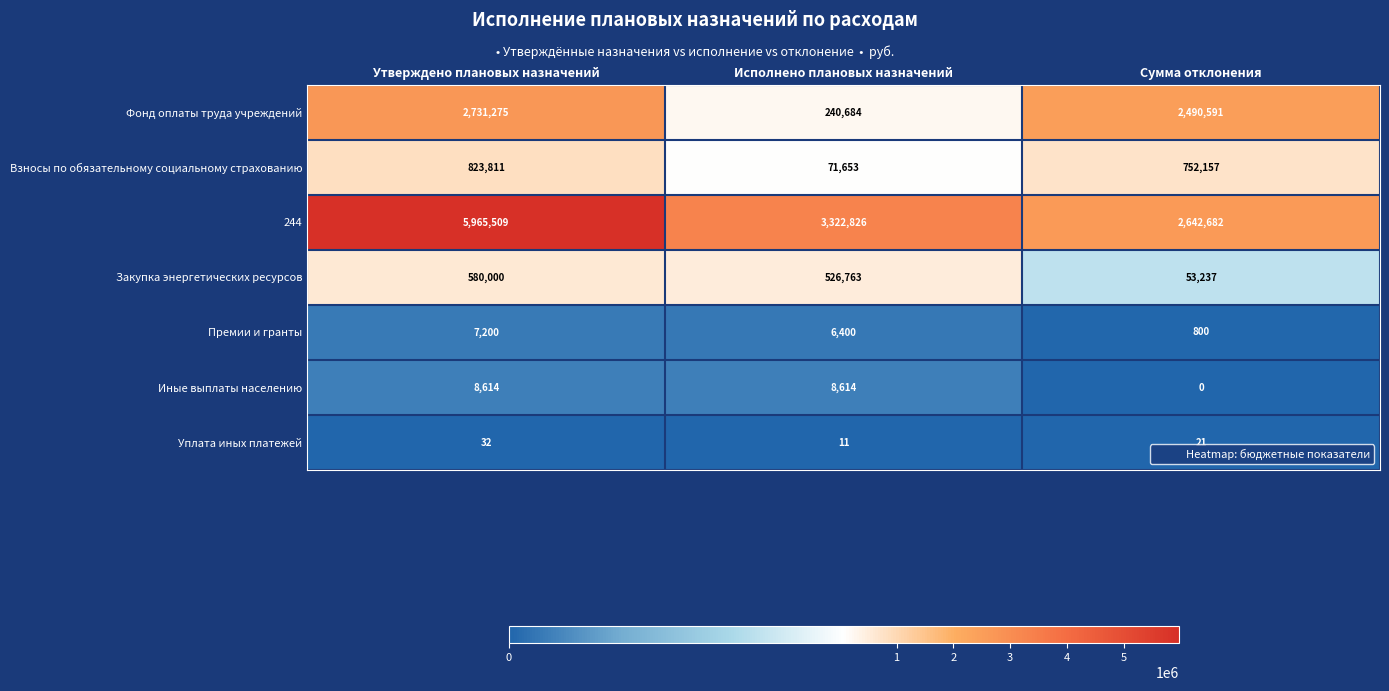

At how many categories does at least one series exceed 5650518?

1